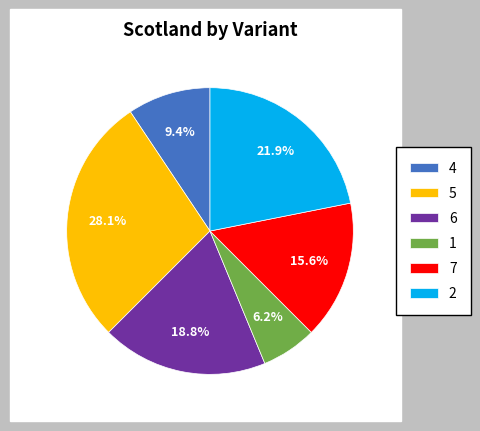

Which category has the biggest portion of the pie?

5